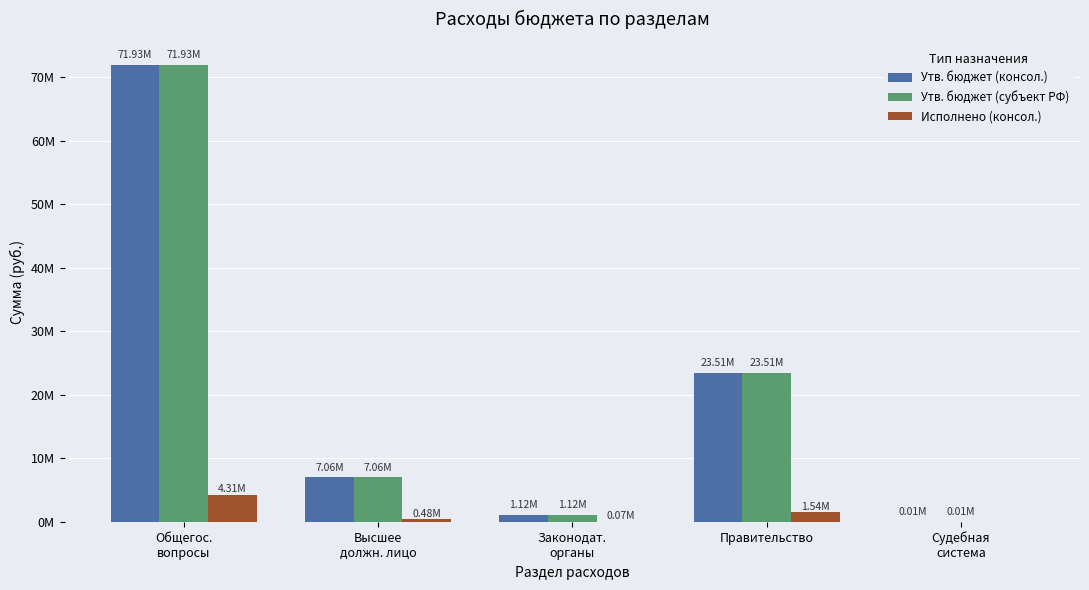

Are the bars horizontal?

No